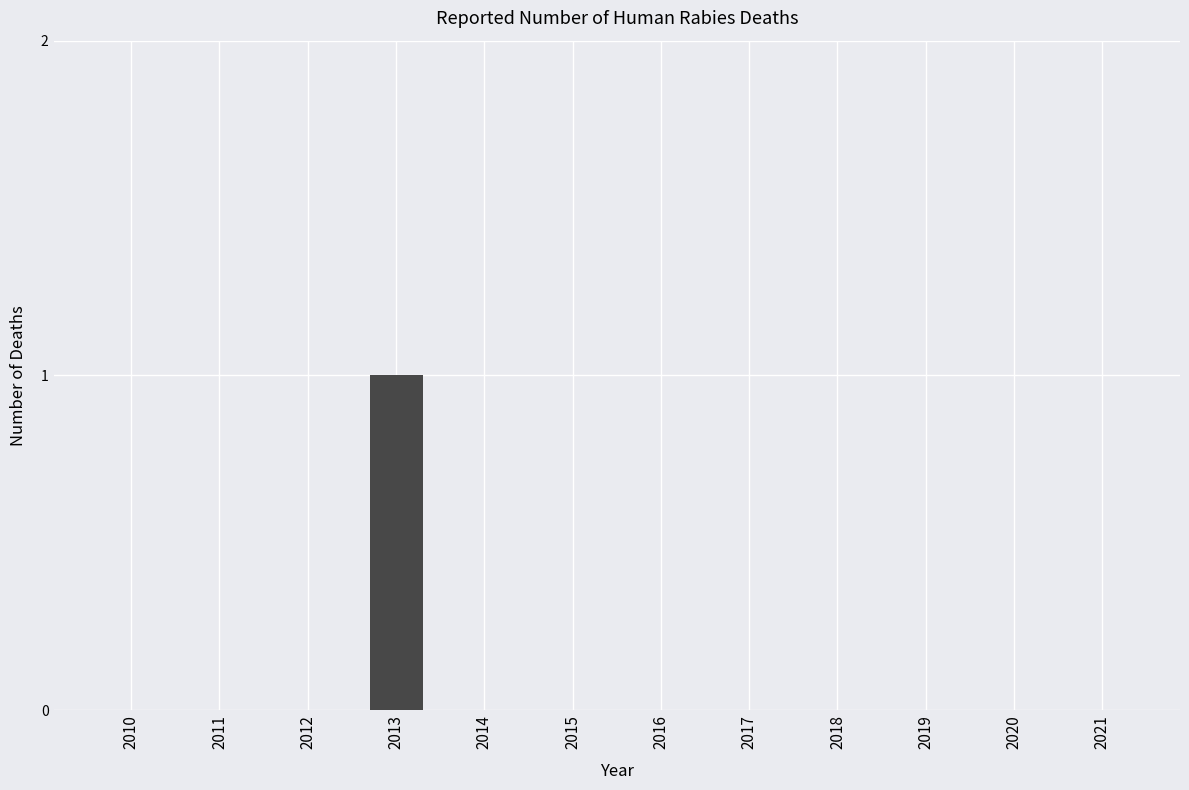

How many categories are shown in the chart?

12